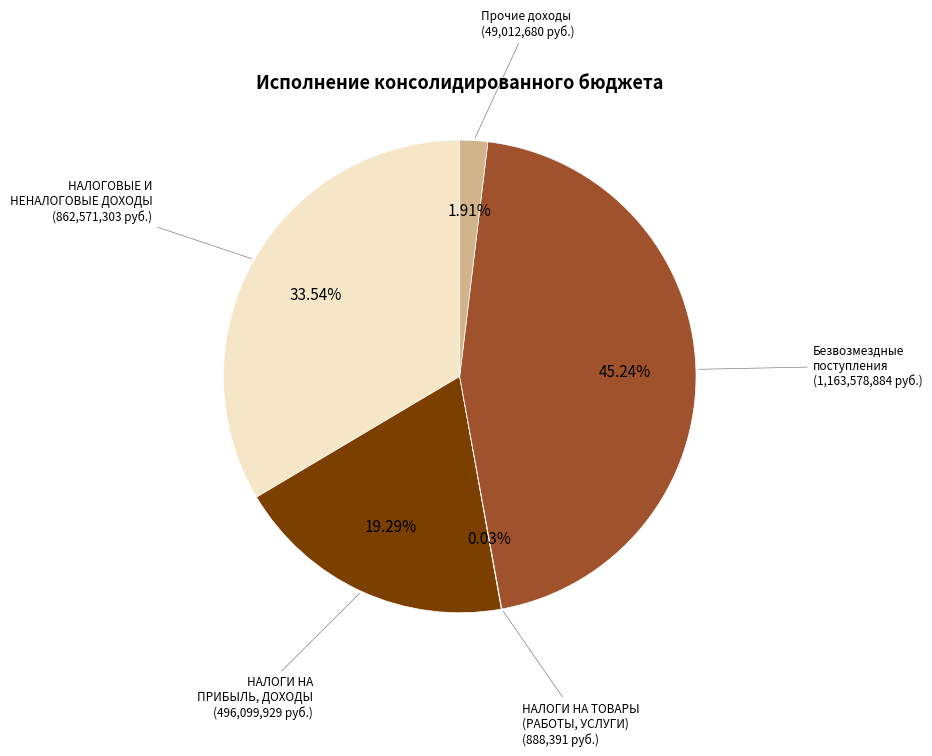

Is there any slice that represents more than half of the pie?

No